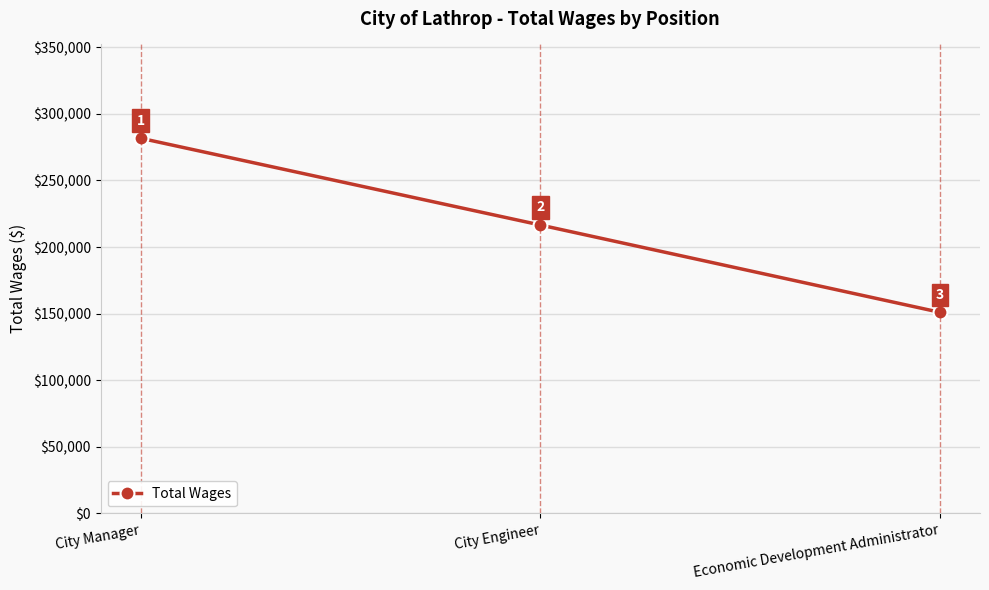

Reading left to right, what are all the values shown in this chart?

281720	216544	150959